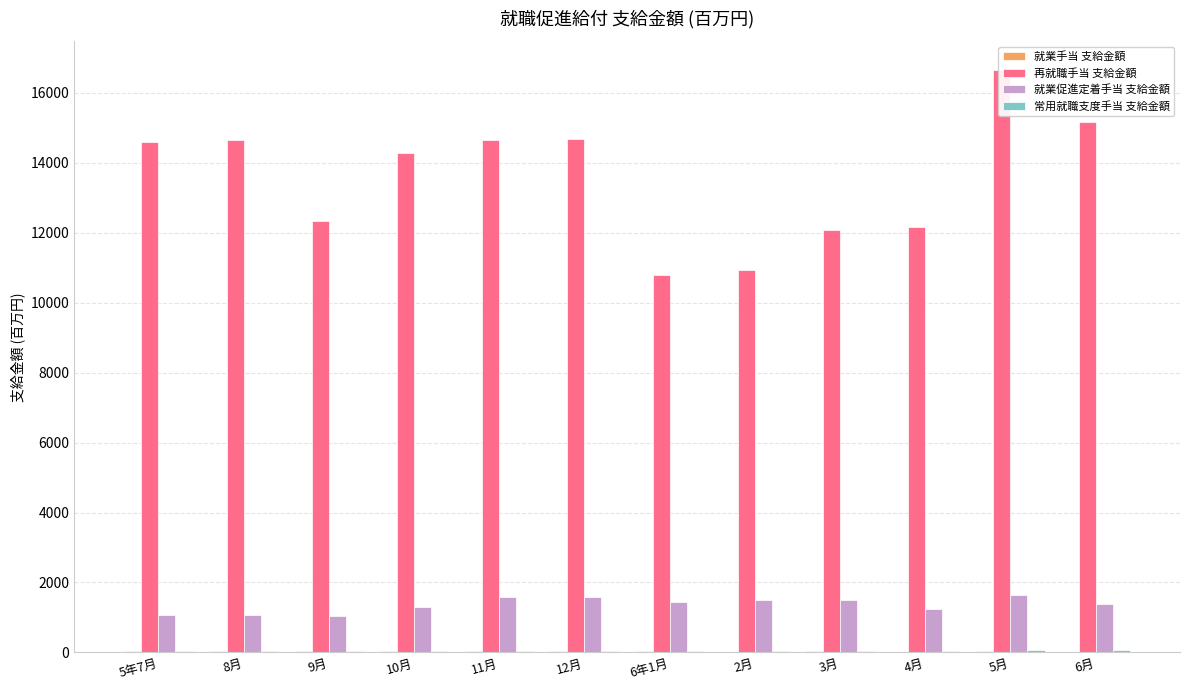

What is the difference between the highest and lowest values at 9月?

12290.9